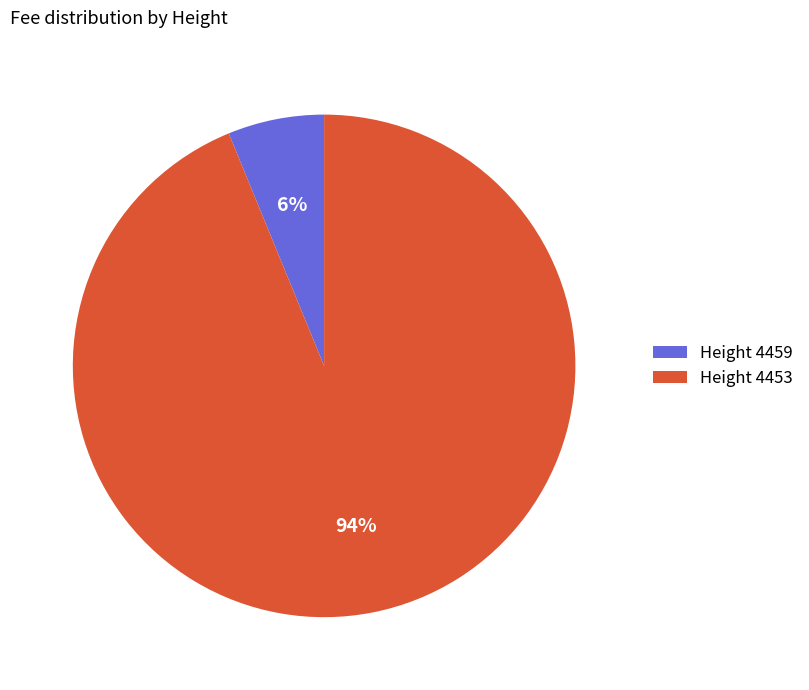

Which has a higher value, Height 4453 or Height 4459?

Height 4453